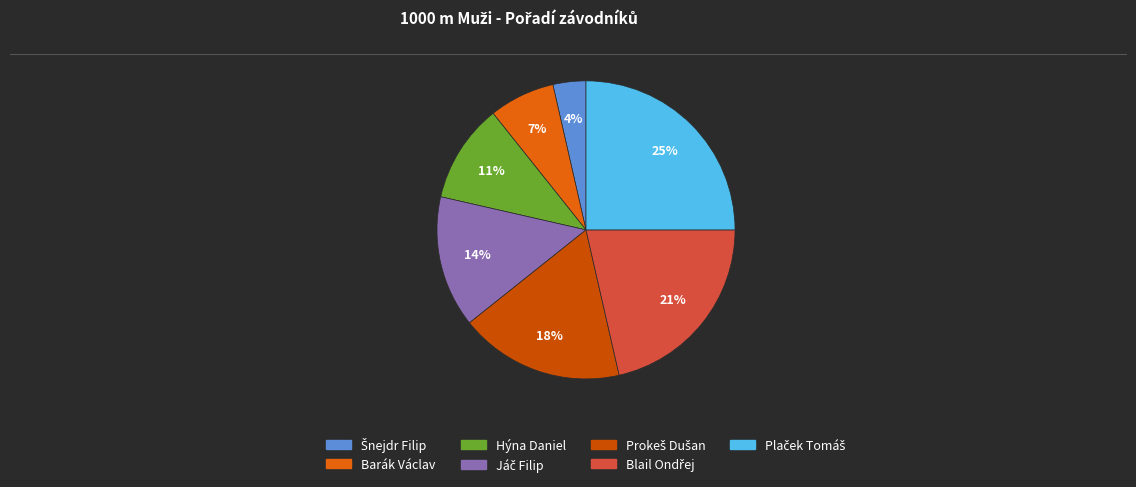

What is the change in value from Barák Václav to Prokeš Dušan?

+3